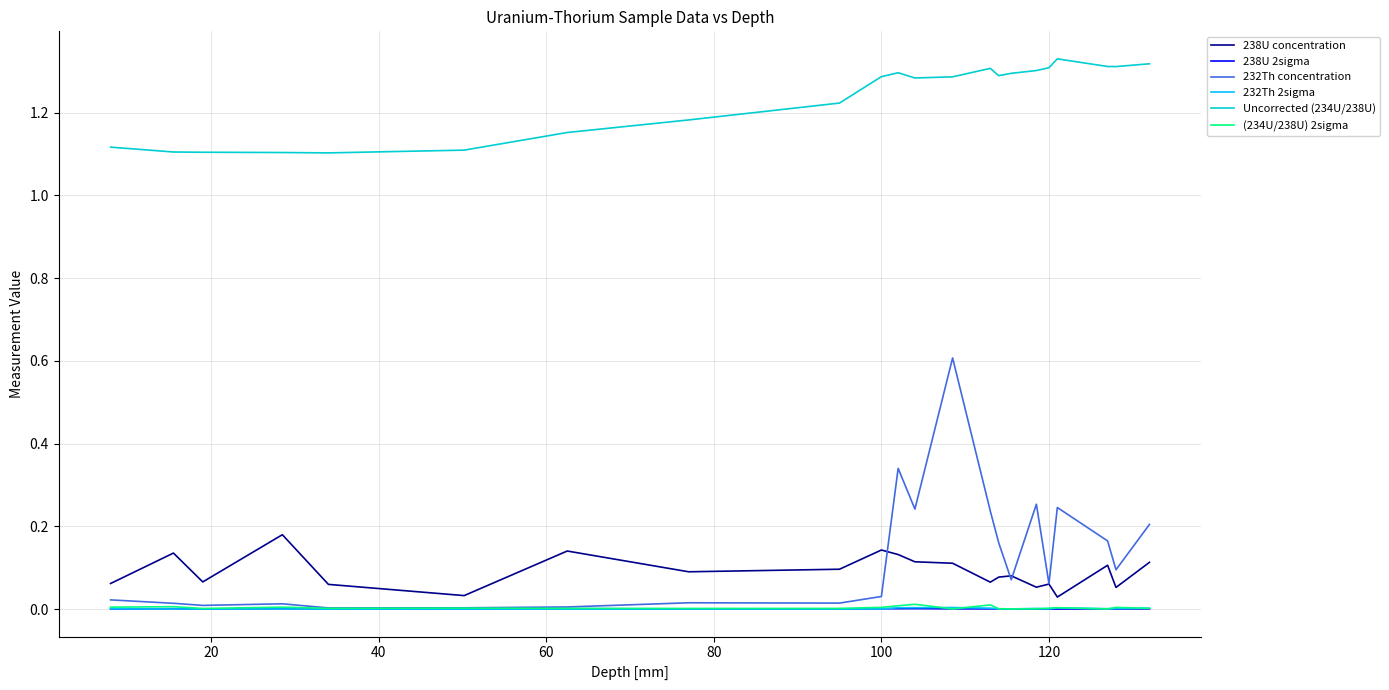

Count the number of categories in the chart.

22